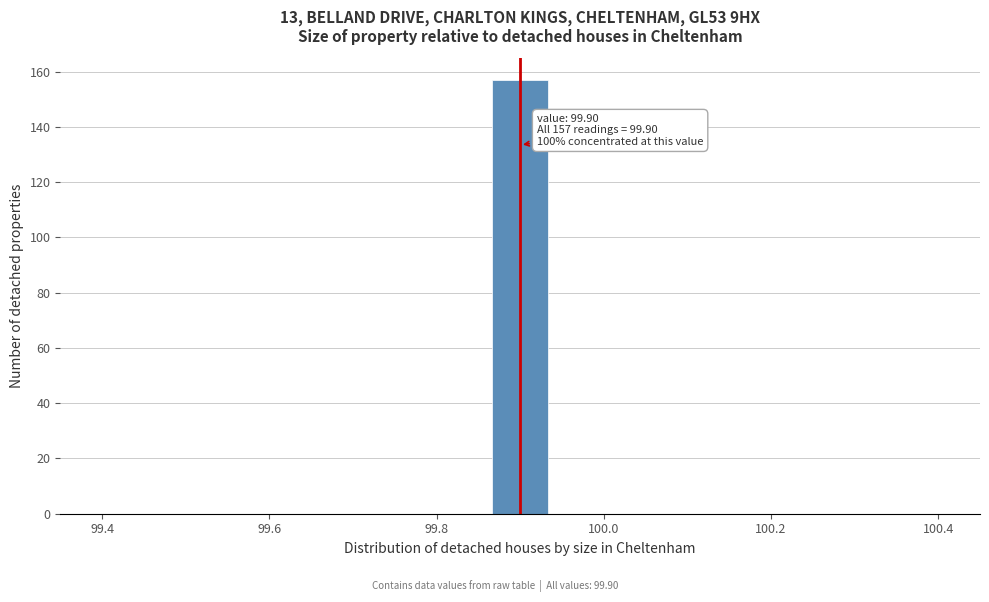

Read against the x-axis, roughly where is the centre of the tallest bar?

99.90